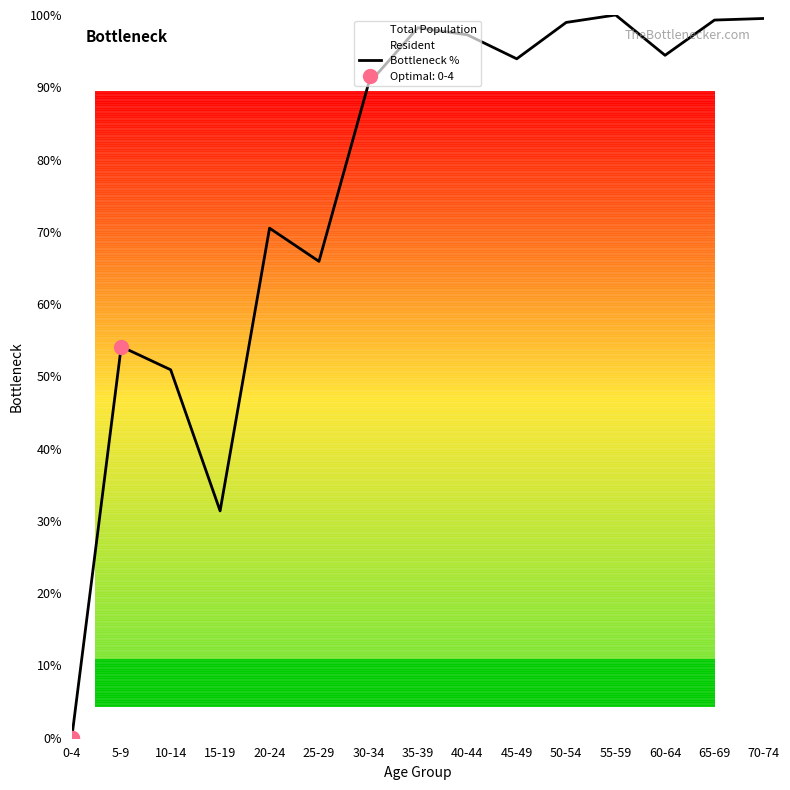

The chart shows a value of 0.0 at 0-4. True or false?

False